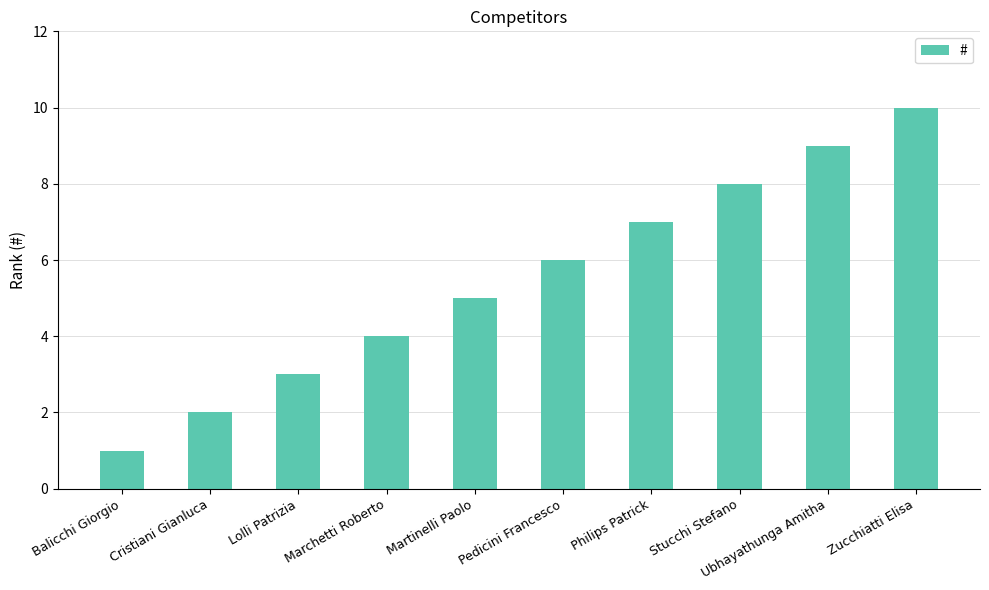

What position from the right is Pedicini Francesco?

5